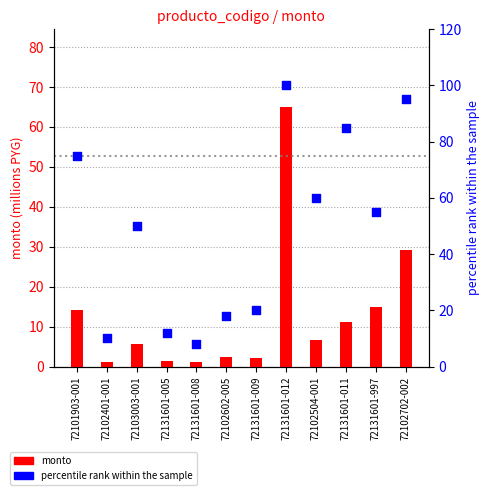

What are all the series names shown in the legend?

monto, percentile rank within the sample